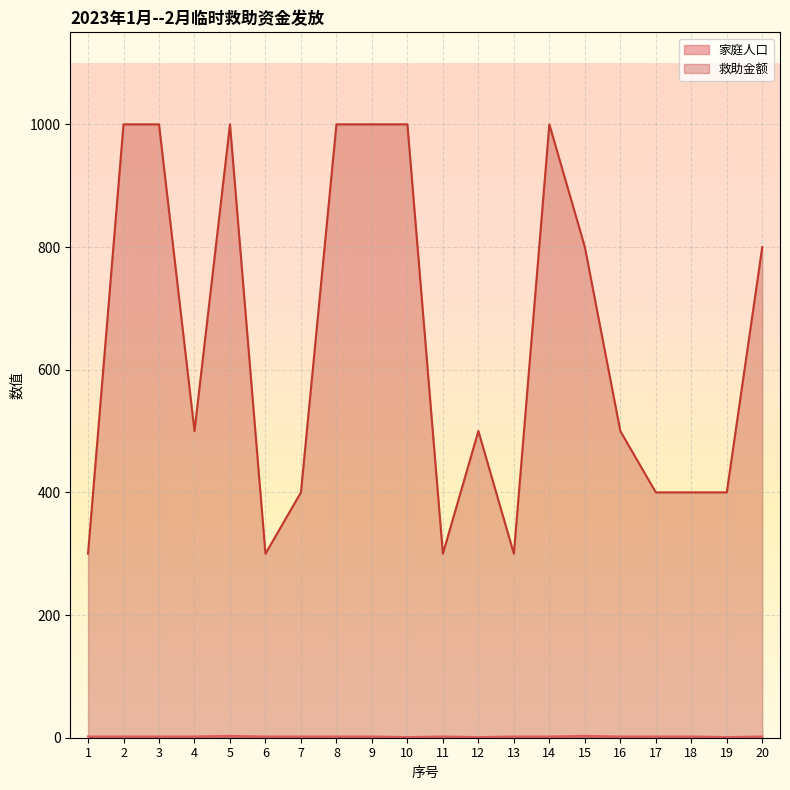

What is the minimum value for 救助金额?

300